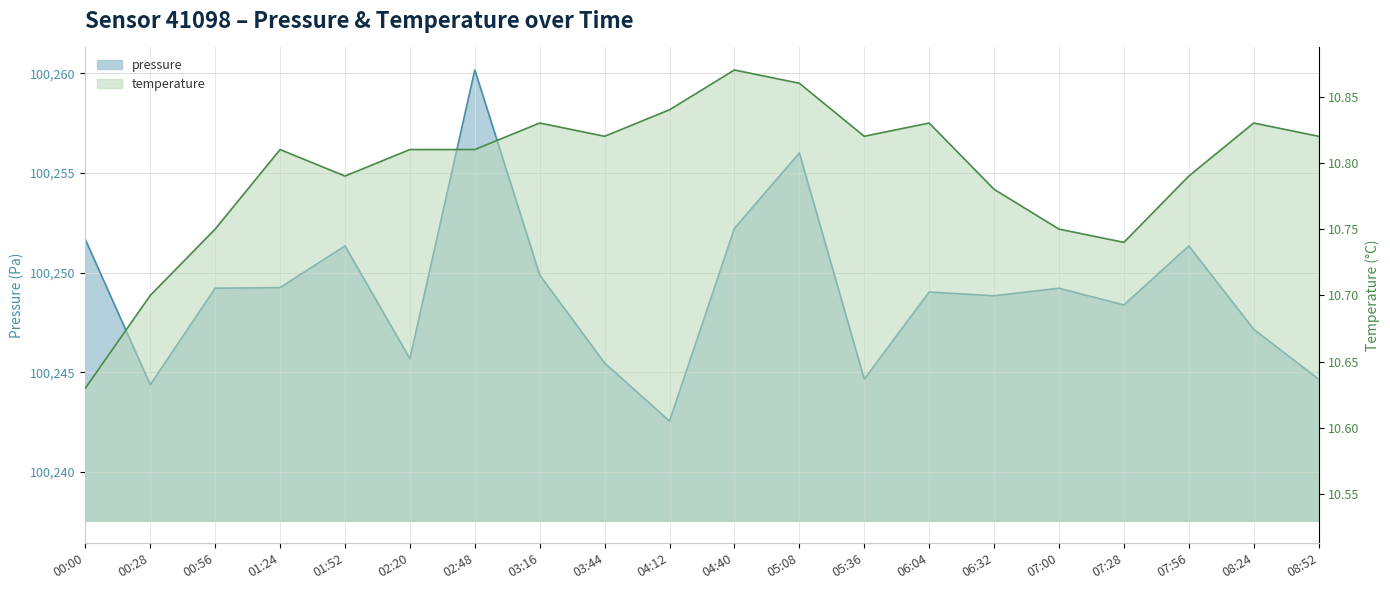

True or false: pressure and temperature intersect in this chart.

False